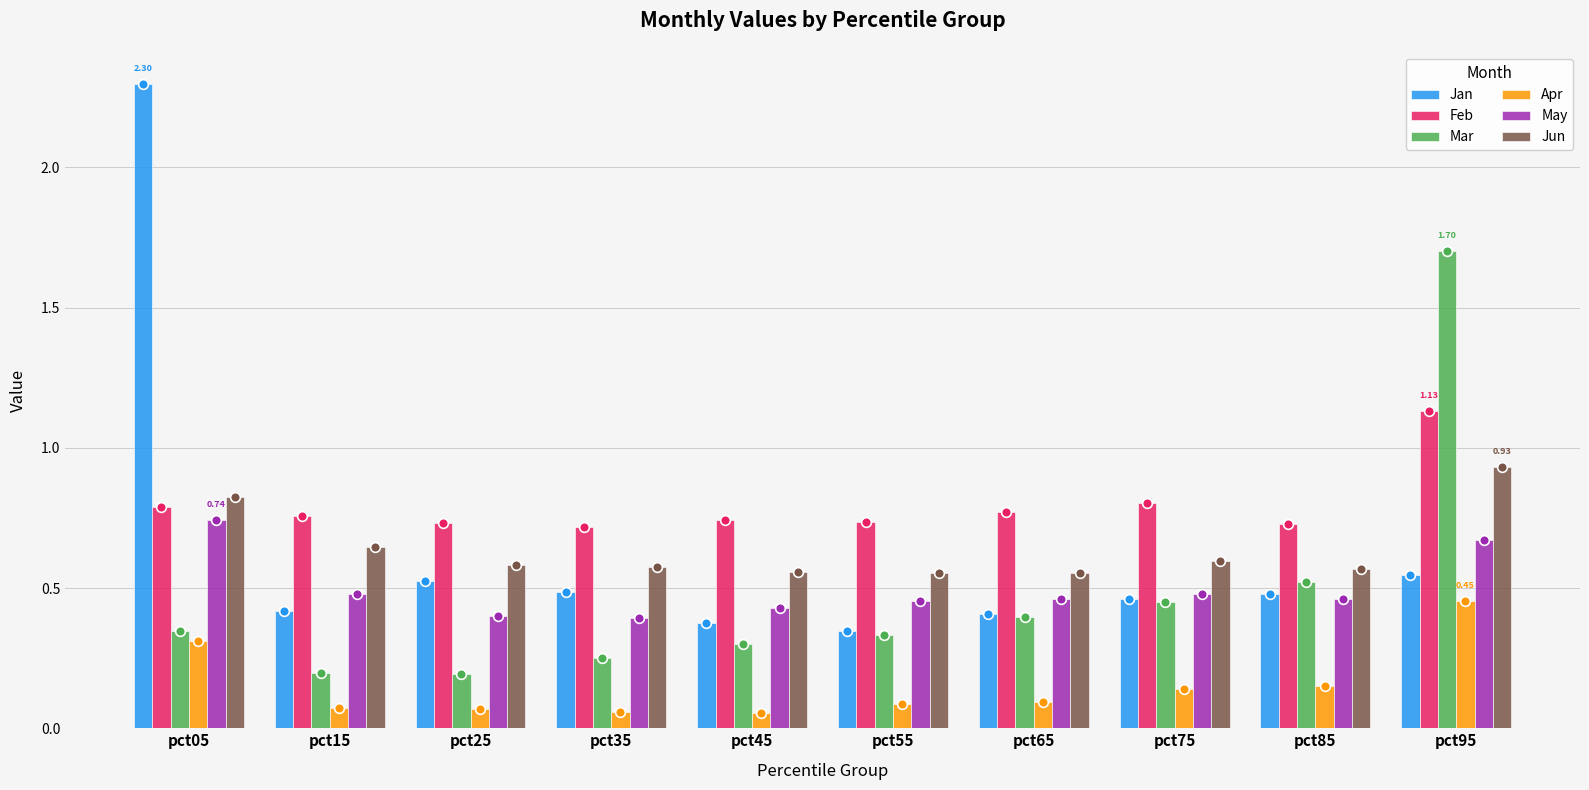

Between pct35 and pct45, which series saw the biggest shift?

Jan